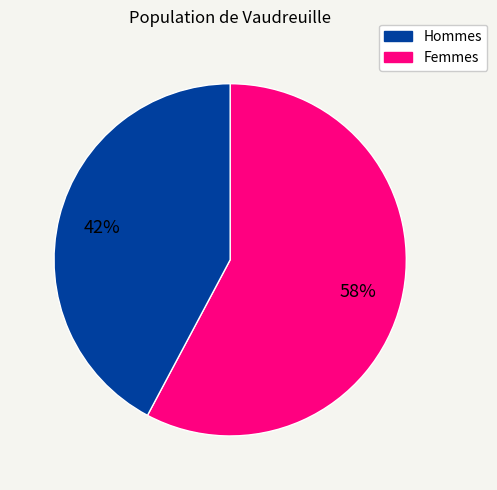

To the nearest percent, what is the average slice percentage?

50%